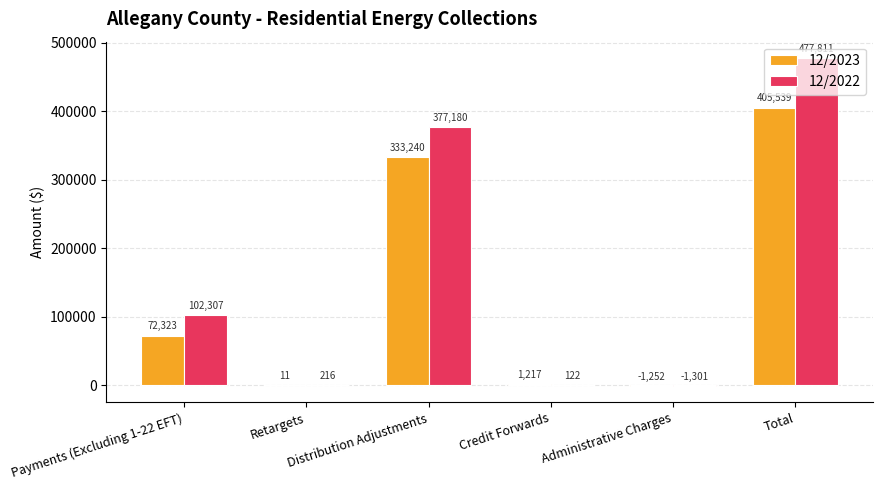

What is the maximum value for 12/2023?

405538.8